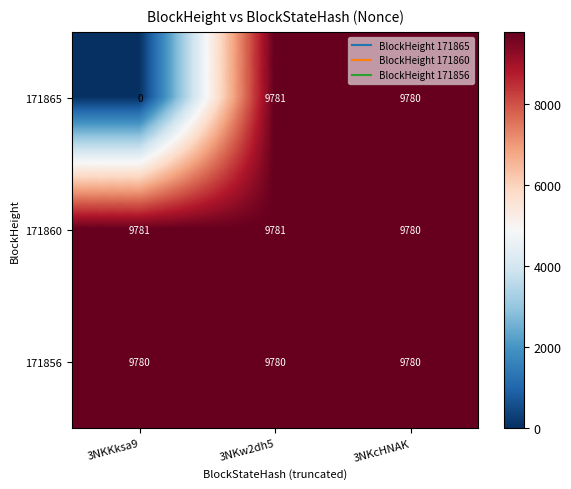

Reading left to right, transcribe all the data shown in this chart.

171865: 3NKKksa9=0	3NKw2dh5=9781	3NKcHNAK=9780
171860: 3NKKksa9=9781	3NKw2dh5=9781	3NKcHNAK=9780
171856: 3NKKksa9=9780	3NKw2dh5=9780	3NKcHNAK=9780